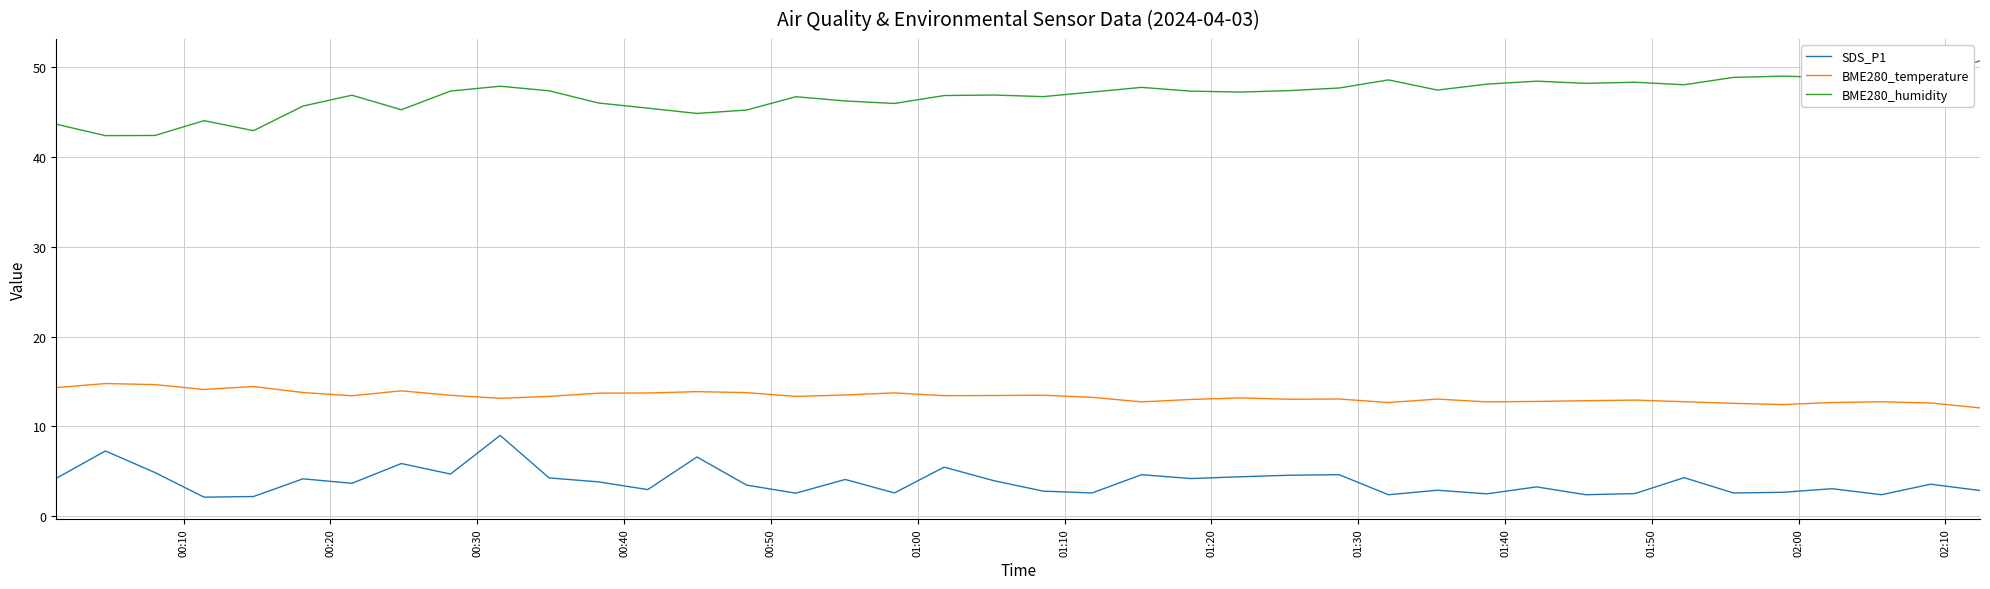

Rank the series by their maximum value, from highest to lowest.

BME280_humidity, BME280_temperature, SDS_P1